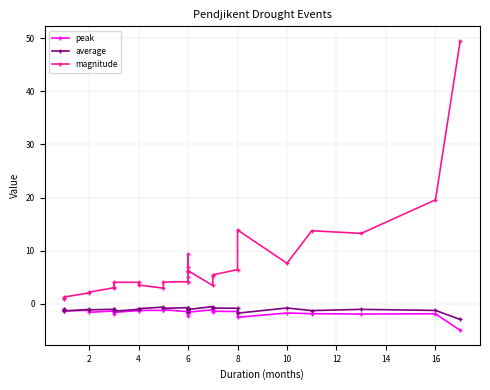

What is the label of the 28th point from the right?

4